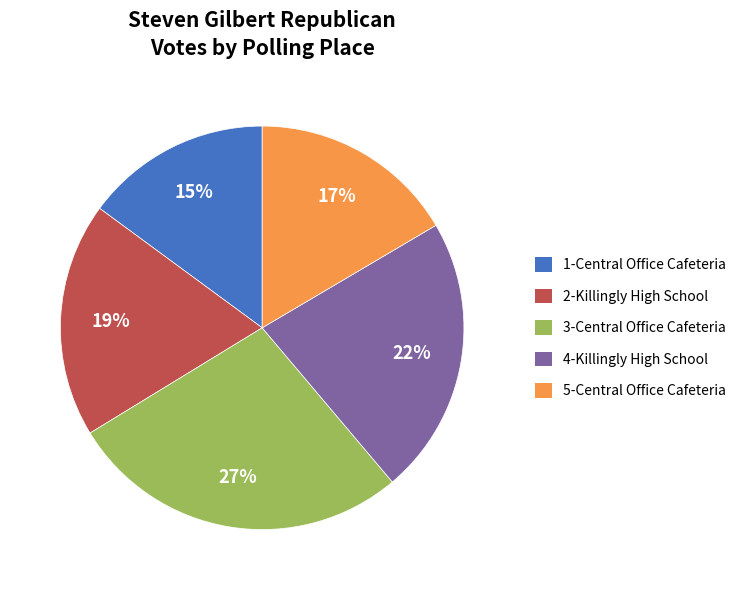

Which category has the biggest portion of the pie?

3-Central Office Cafeteria